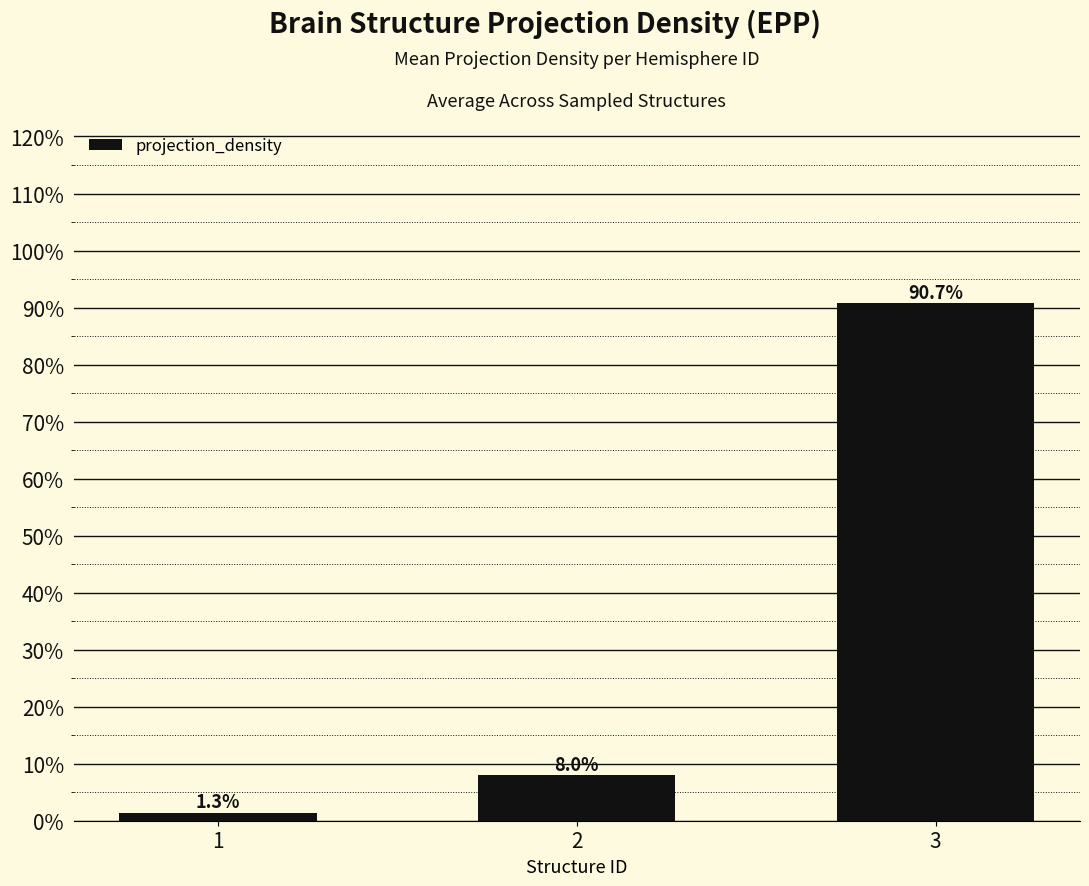

List the labels in order of value, largest first.

3, 2, 1